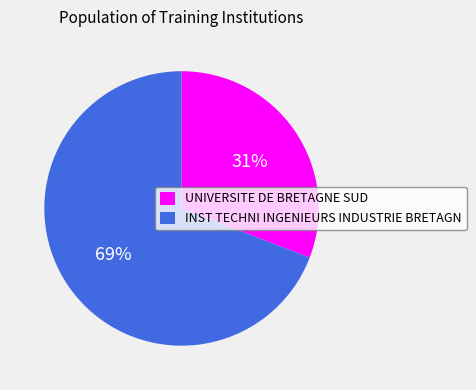

What percentage is the INST TECHNI INGENIEURS INDUSTRIE BRETAGN slice, to the nearest percent?

69%